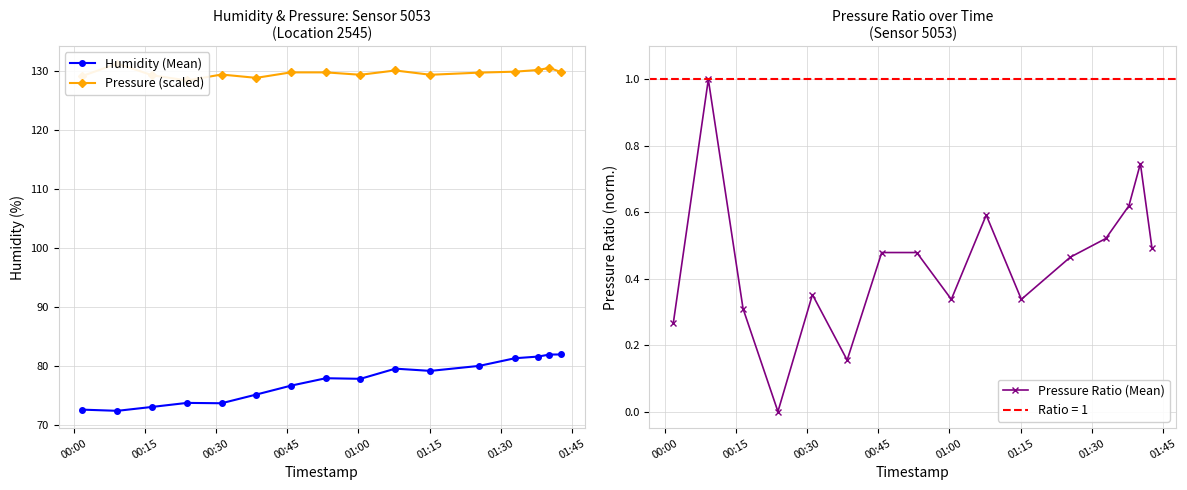

What is the value of the Humidity (Mean) point at the 12th from the left?

80.1